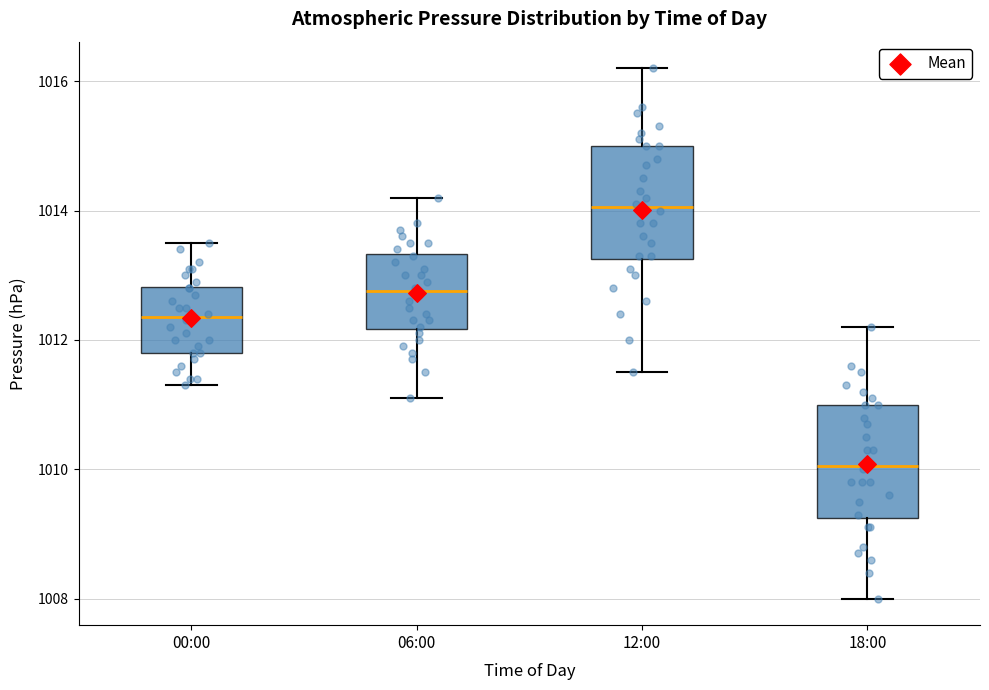

Reading left to right, transcribe this box plot: for each box, give where its median line is, the range the box spans, and where its two whiskers end, as read against the y-axis. The values are not printed on the chart, so give them approximately, as read against the axis.

00:00: median 1012.4, box 1011.8 to 1012.8, whiskers 1011.4 to 1013.6
06:00: median 1012.8, box 1012.2 to 1013.4, whiskers 1011.2 to 1014.2
12:00: median 1014.0, box 1013.2 to 1015.0, whiskers 1011.6 to 1016.2
18:00: median 1010.0, box 1009.2 to 1011.0, whiskers 1008.0 to 1012.2